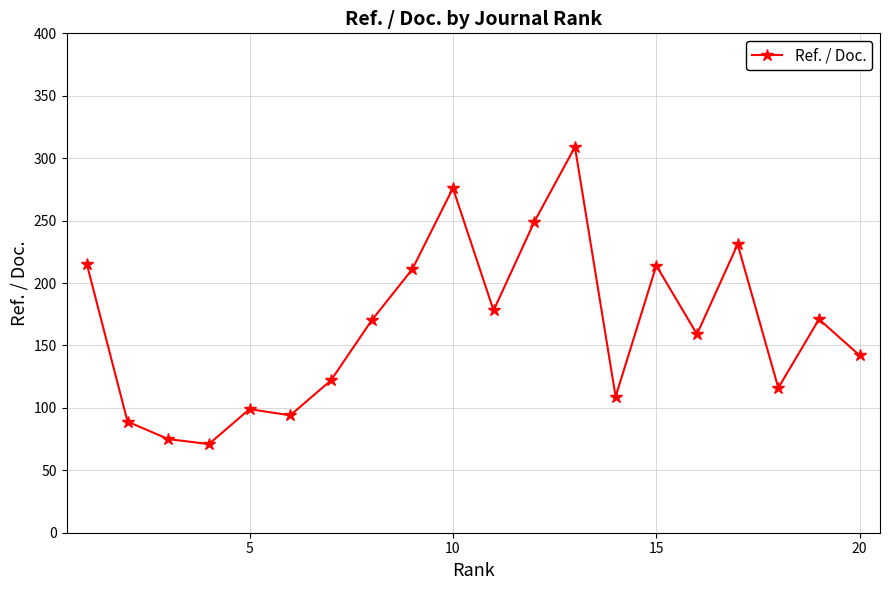

What is the value of the 10th point from the left?

276